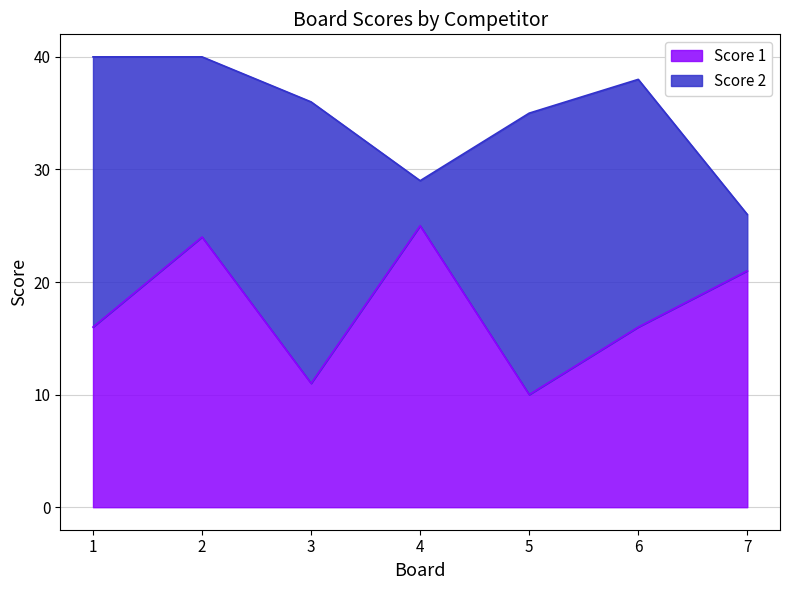

True or false: there are more than 2 points higher than both neighbors.

False